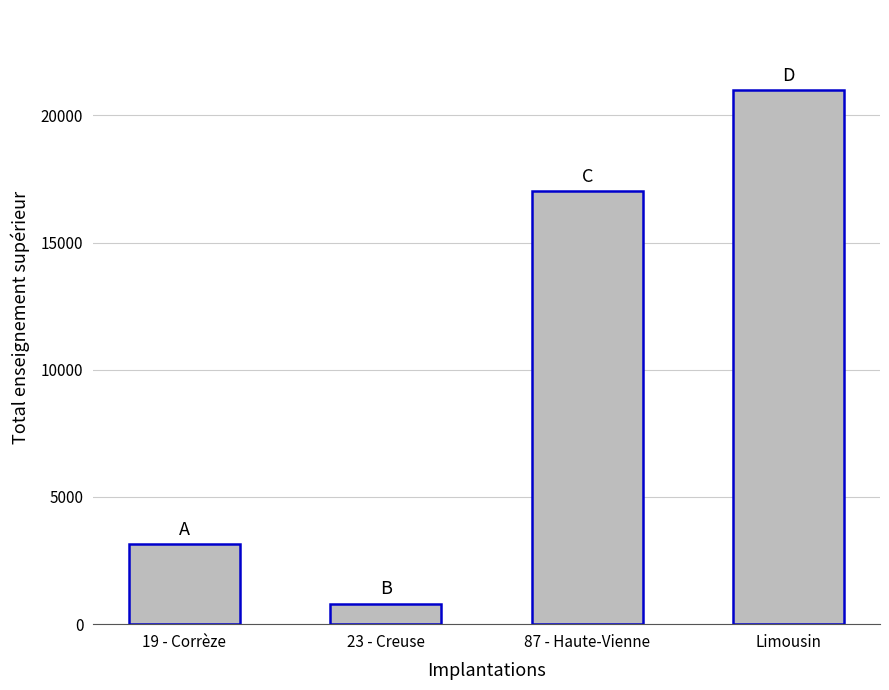

Rank the categories by value from lowest to highest.

23 - Creuse, 19 - Corrèze, 87 - Haute-Vienne, Limousin